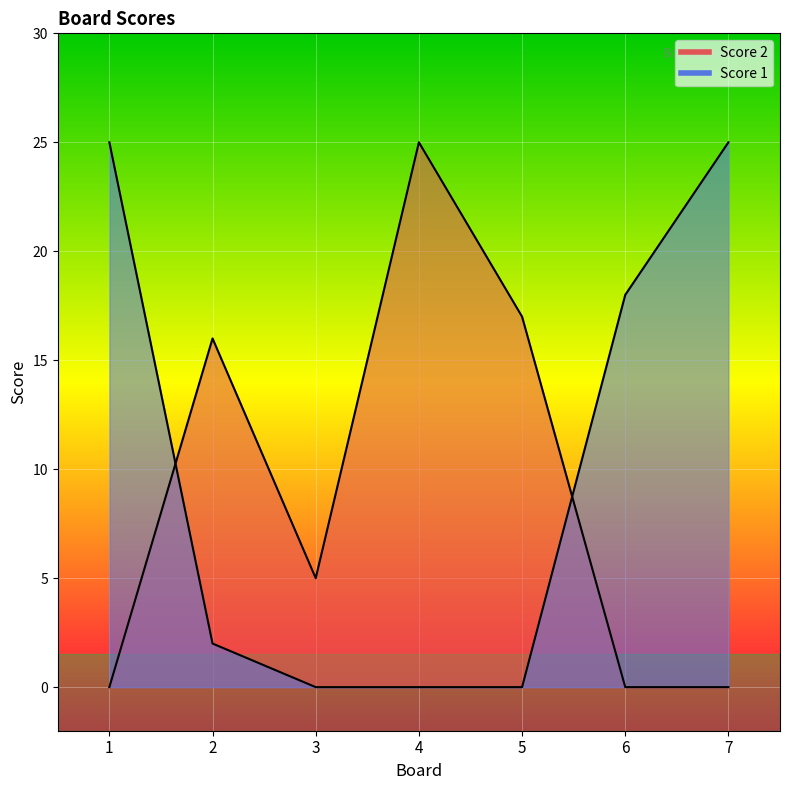

Rank the categories by Score 1 value from lowest to highest.

3, 4, 5, 2, 6, 1, 7